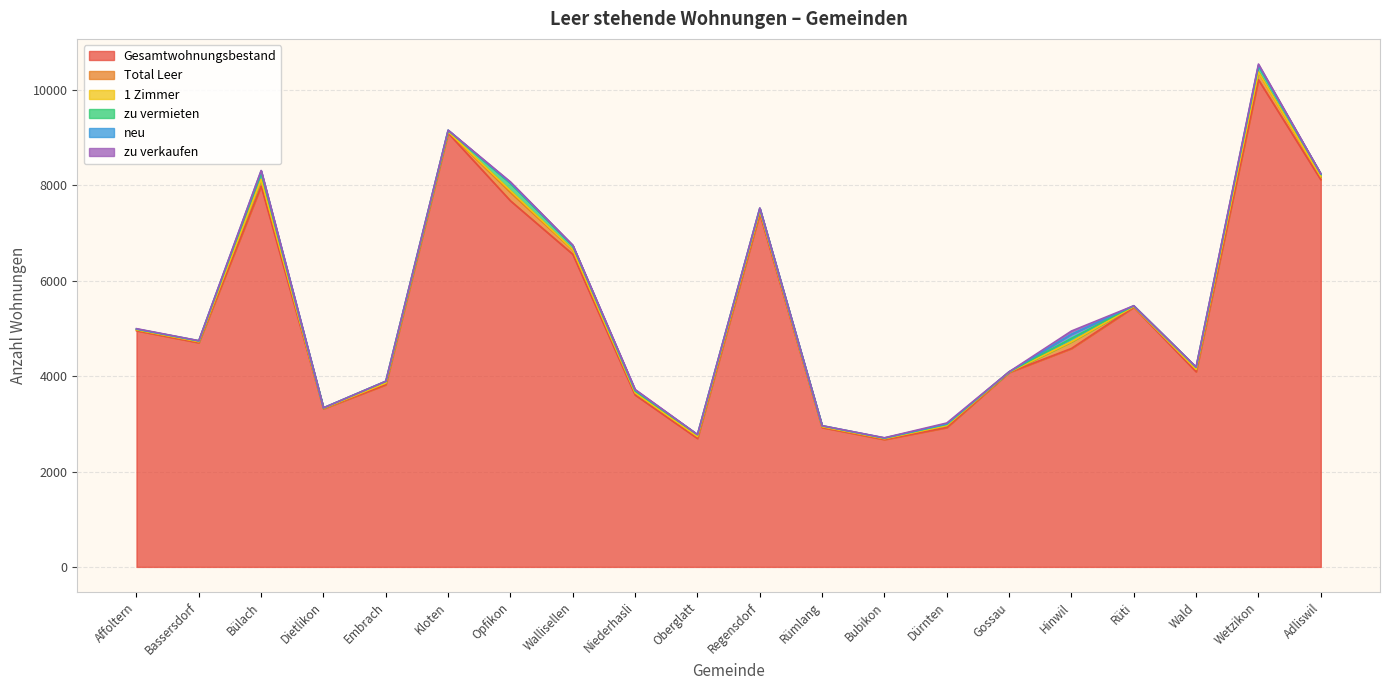

True or false: zu vermieten and zu verkaufen cross at least once.

False